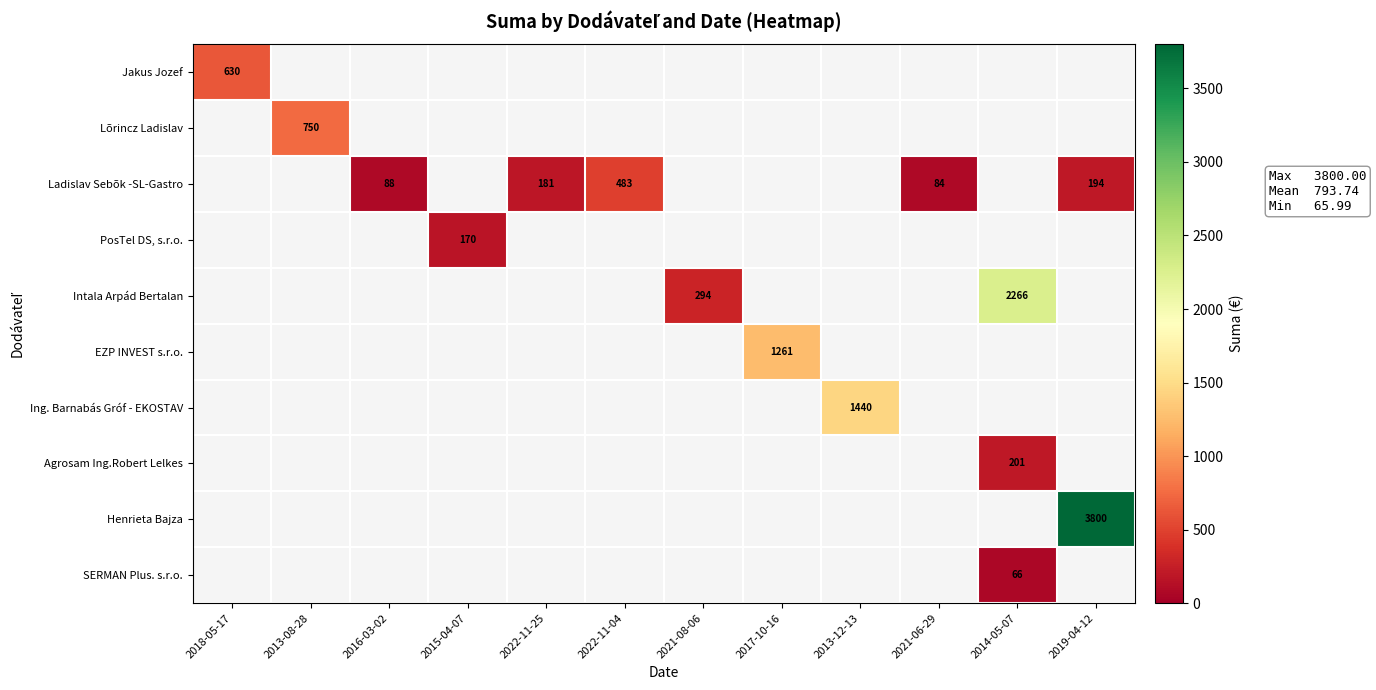

Is it true that Intala Arpád Bertalan equals 2266 at 2014-05-07?

True